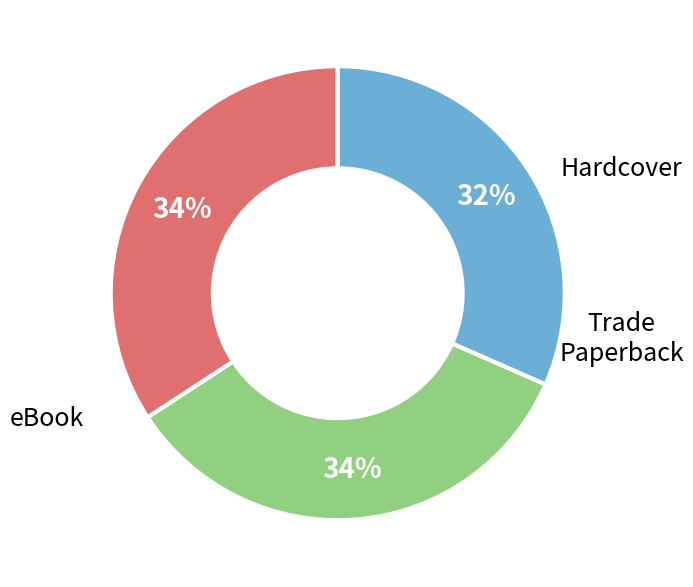

True or false: Hardcover accounts for 21% of the total.

False